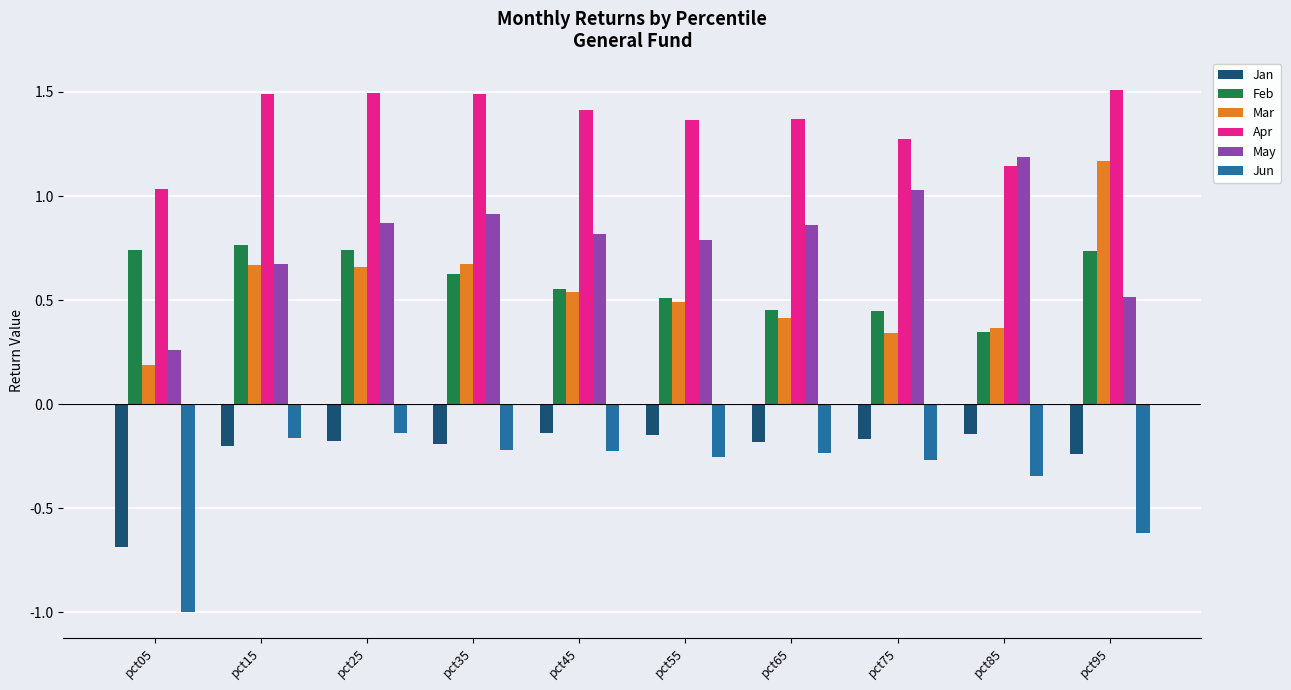

Is the value of Apr at pct15 greater than the value of May at pct05?

Yes